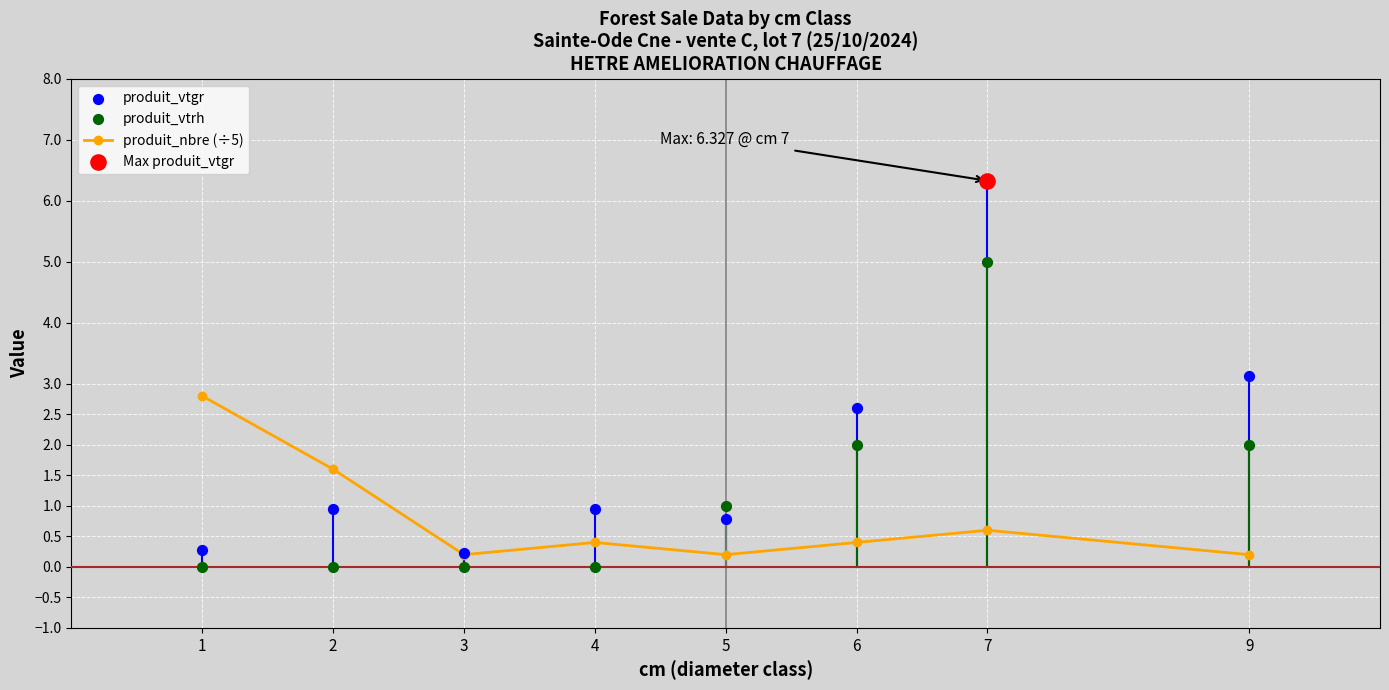

Which series has the largest Y range (max minus min)?

produit_vtgr